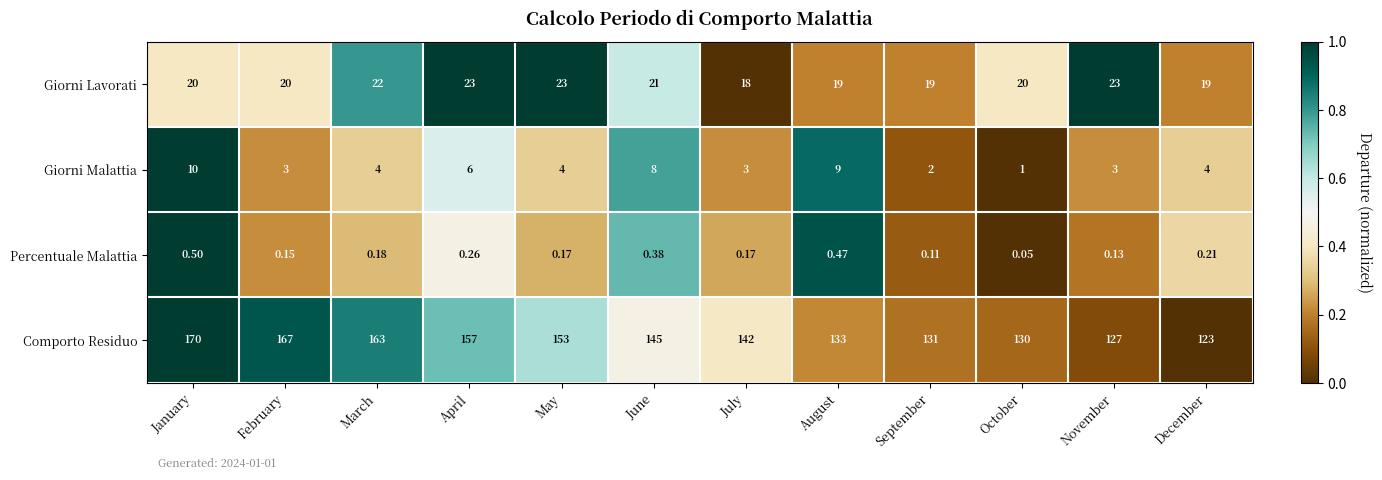

What is the spread (max minus min) of values at September?

130.9